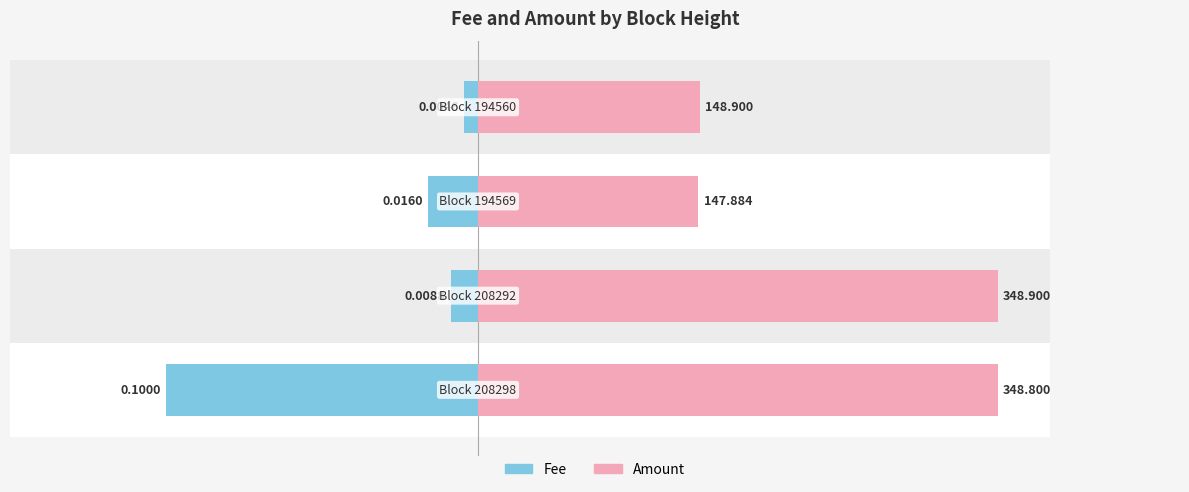

What are all the series names shown in the legend?

Fee, Amount